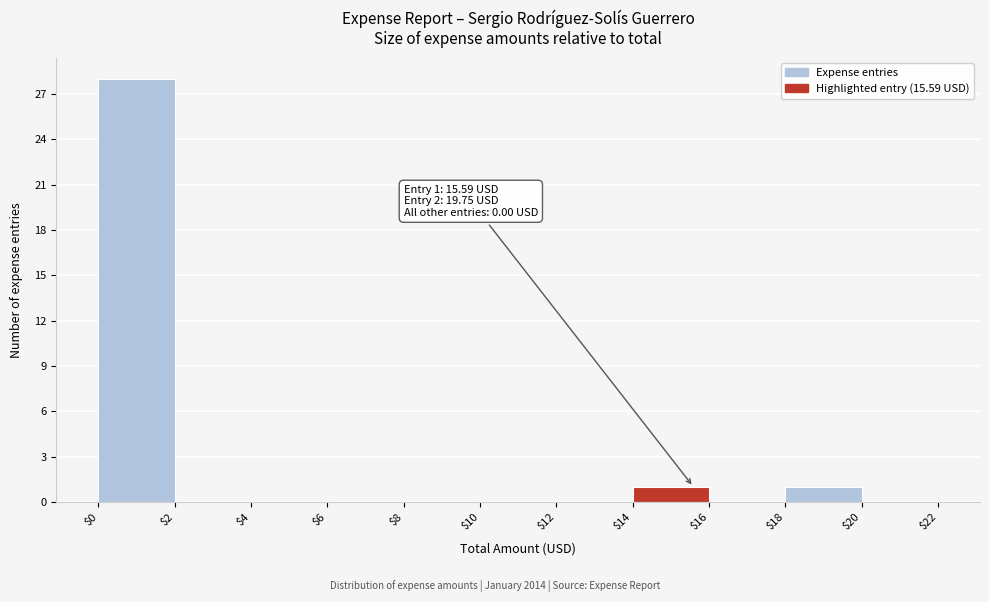

Which range on the x-axis has the tallest bar?

$0 to $2